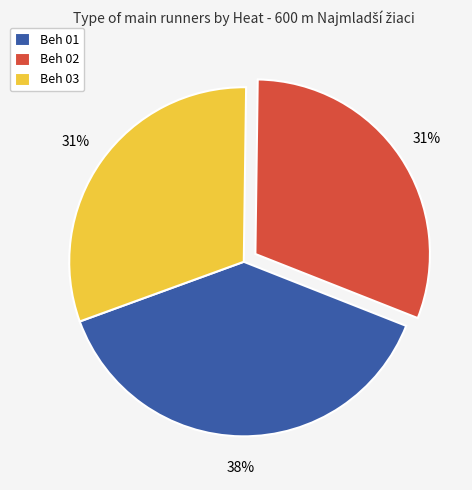

The Beh 03 slice represents 31% of the pie. True or false?

True